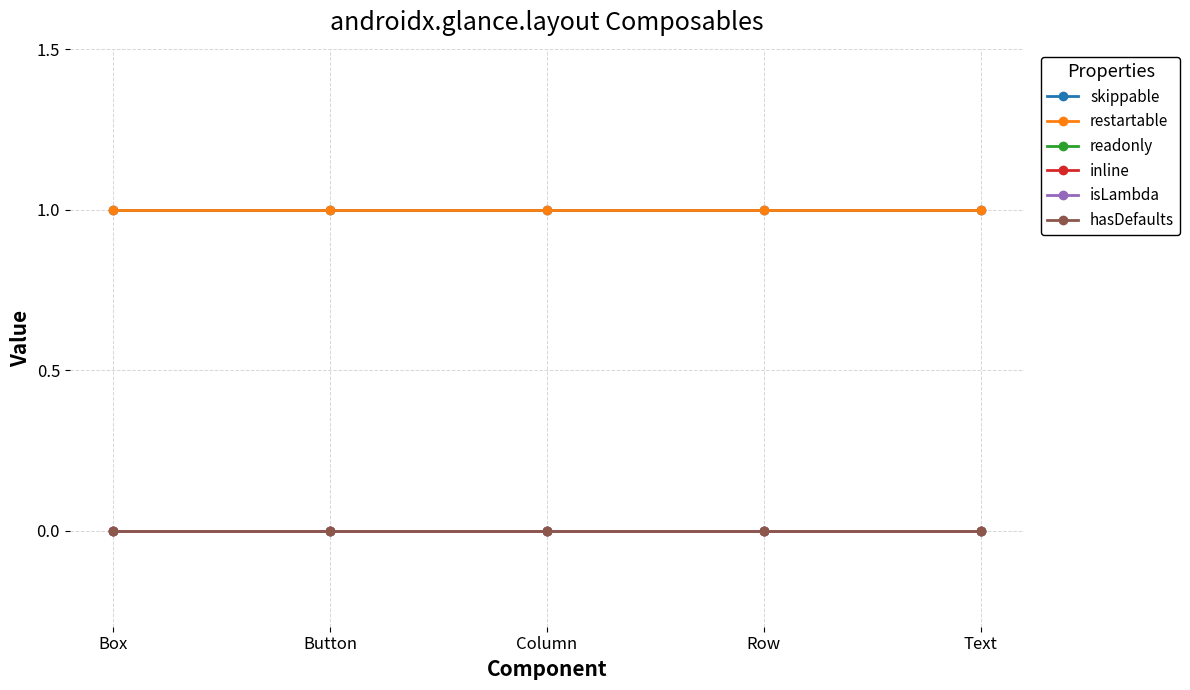

True or false: isLambda has more than 1 interior local peaks.

False